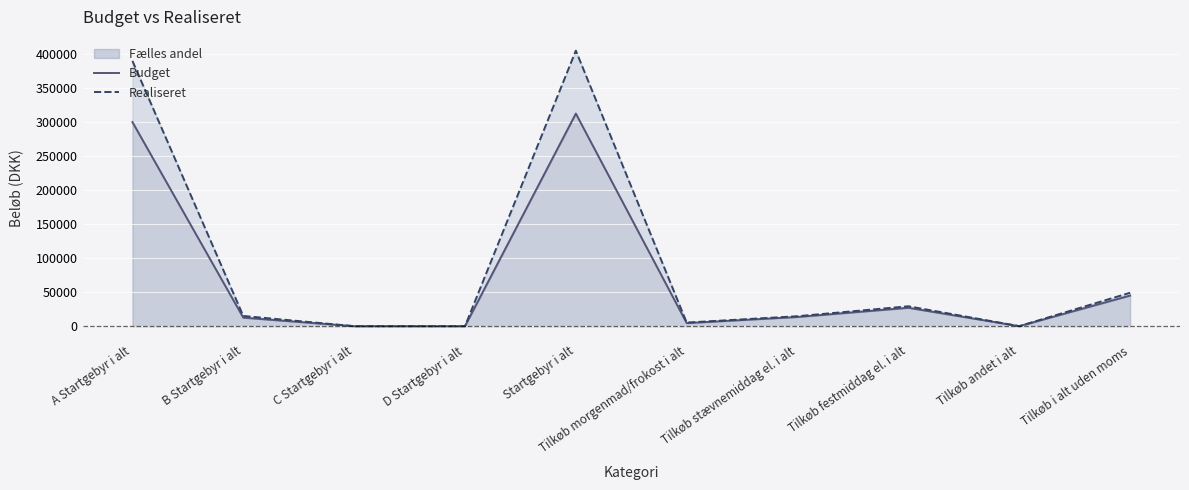

True or false: Budget has more than 0 points higher than both neighbors.

True